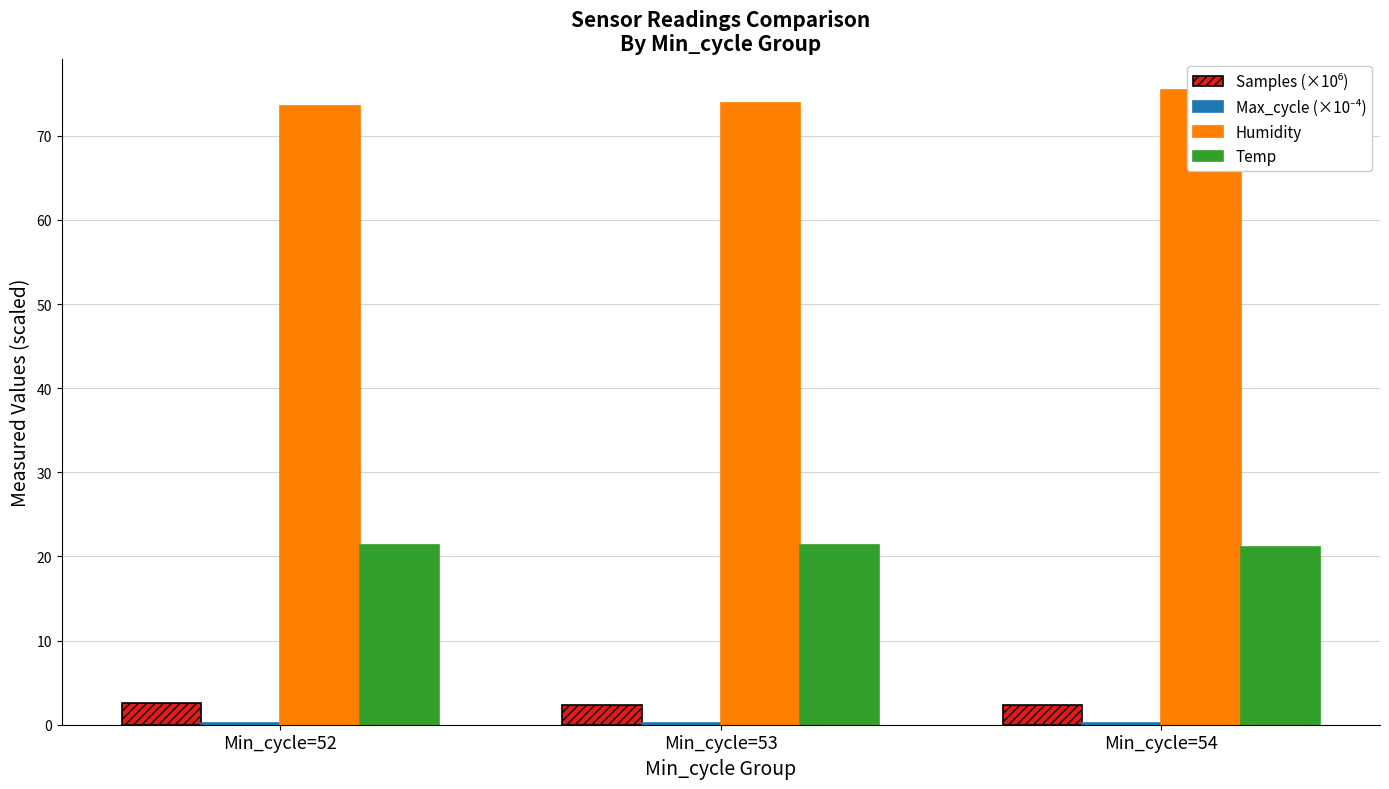

What is the spread (max minus min) of values at Min_cycle=54?

75.2